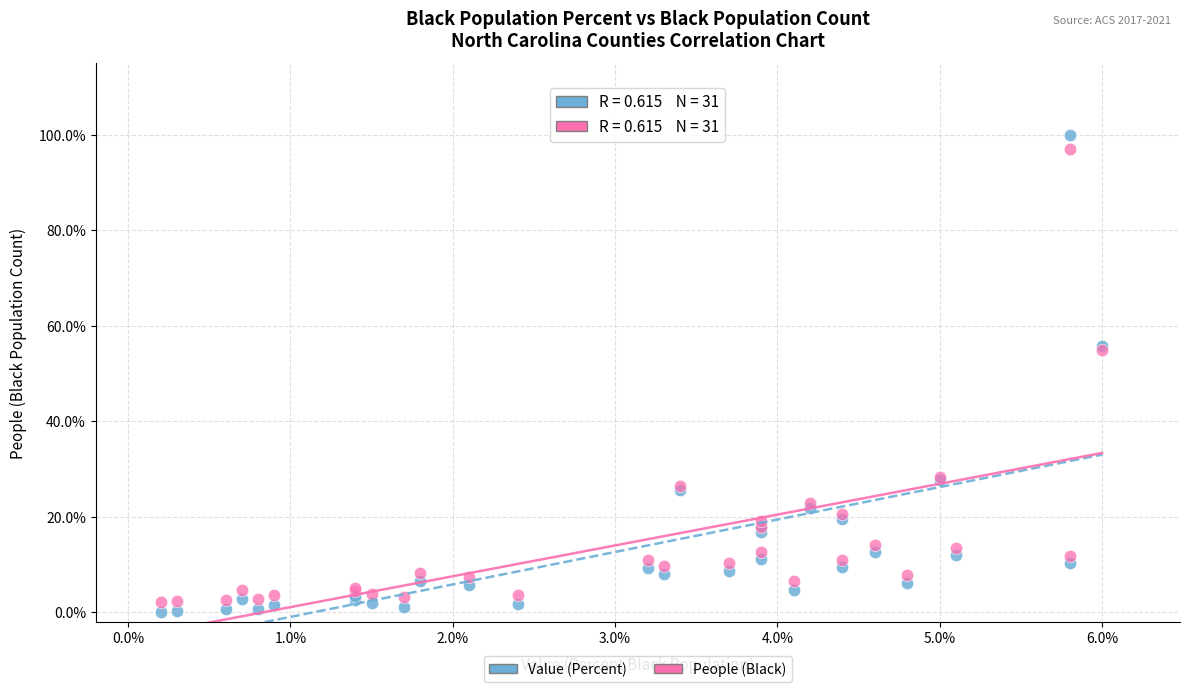

What are all the series names shown in the legend?

Value (Percent), People (Black)